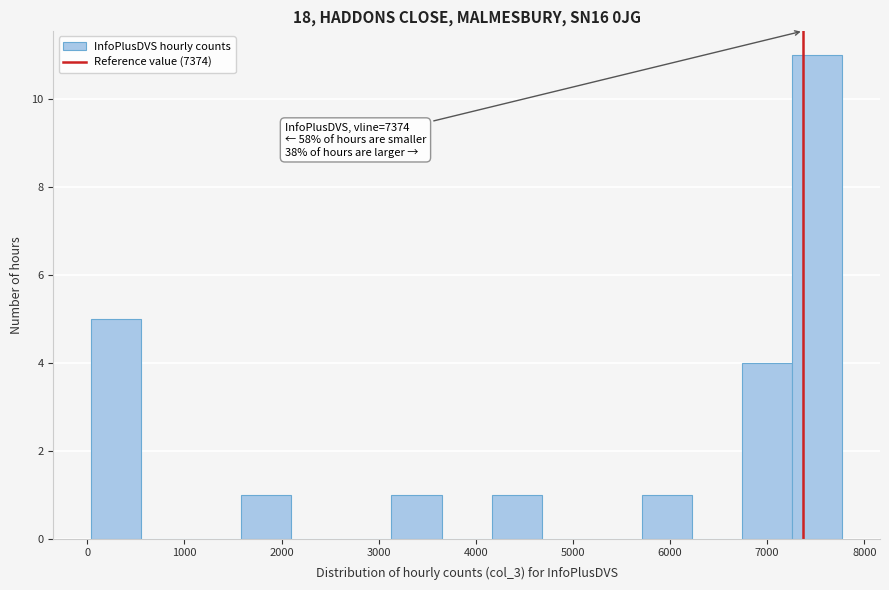

Over which range of the x-axis is the bar tallest?

7300 to 7800